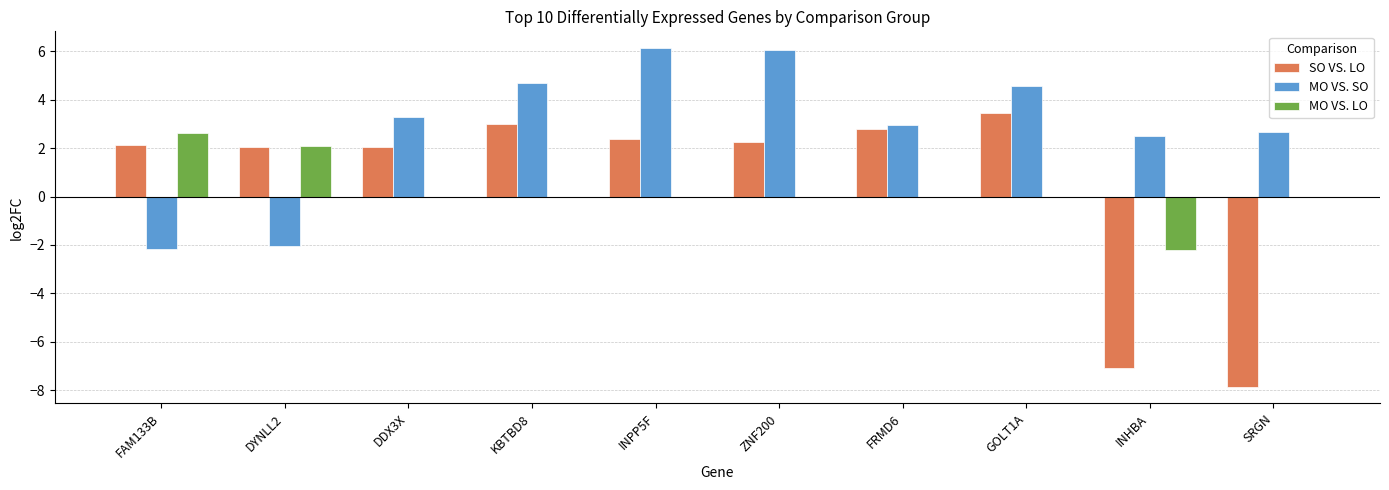

How many distinct data groups are displayed?

3